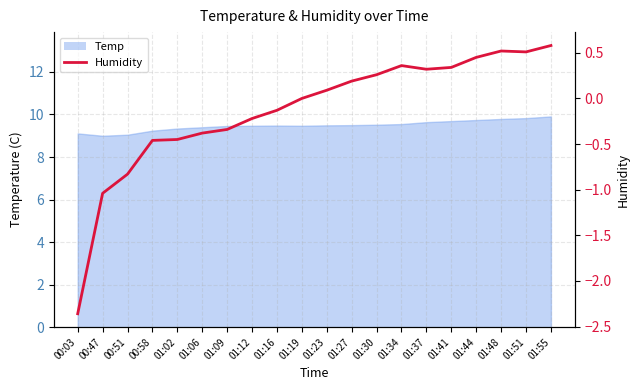

The value at 01:27 is 0.2. True or false?

True